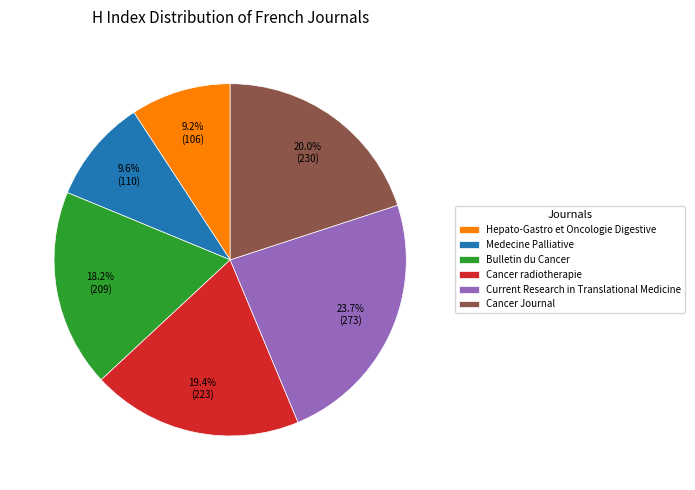

To the nearest percent, what percentage of the pie is Current Research in Translational Medicine?

24%